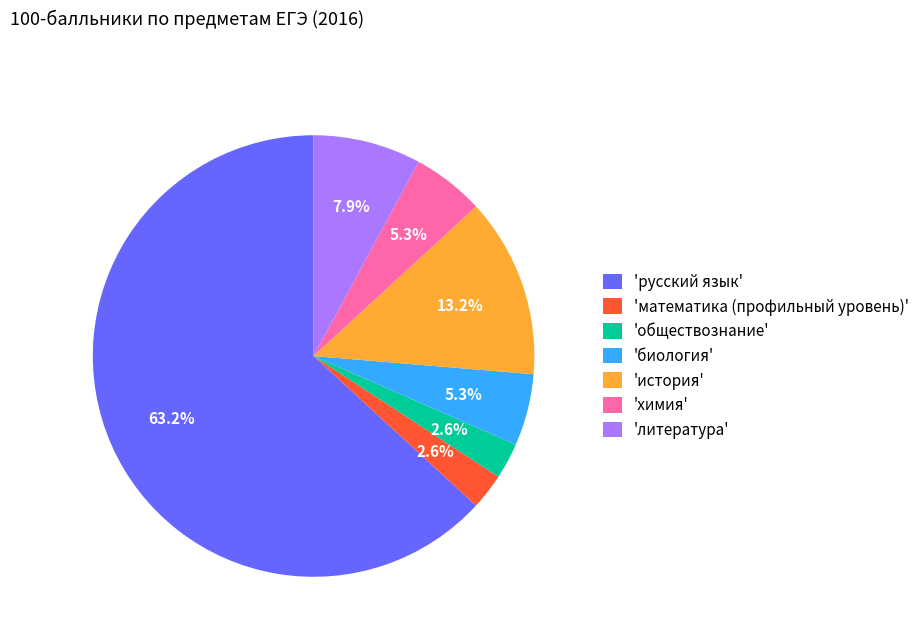

How many segments does this pie chart have?

7